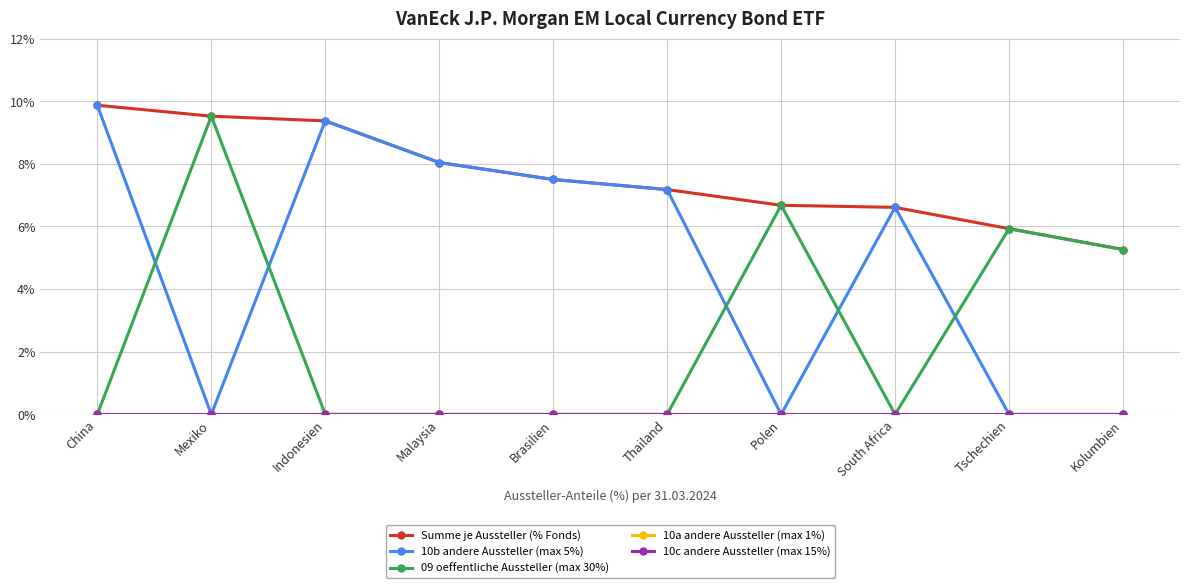

What position from the left is Tschechien?

9